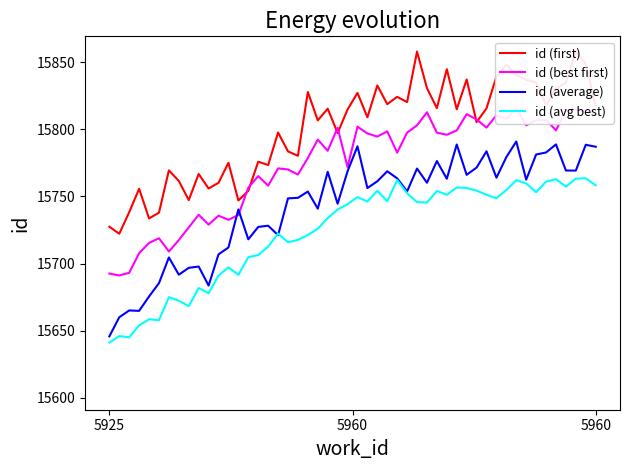

Which has a higher value, 5960 or 5960?

5960